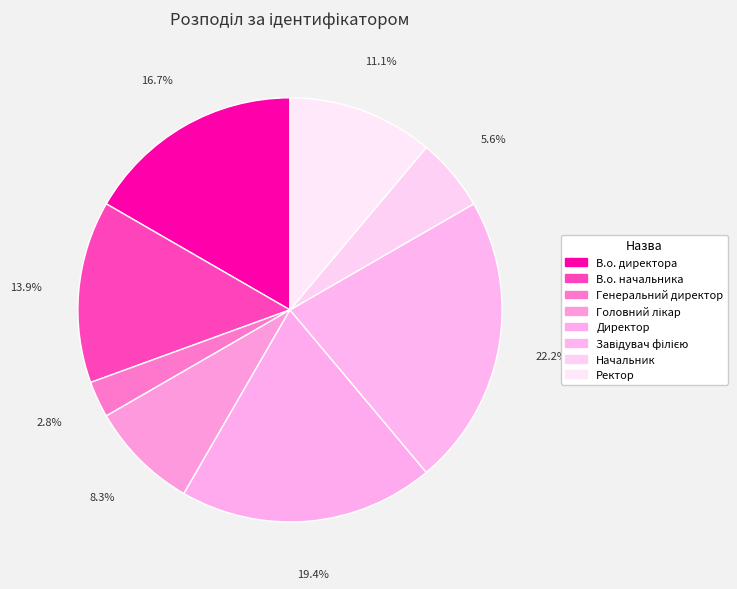

What is the largest slice in the pie chart?

Завідувач філією